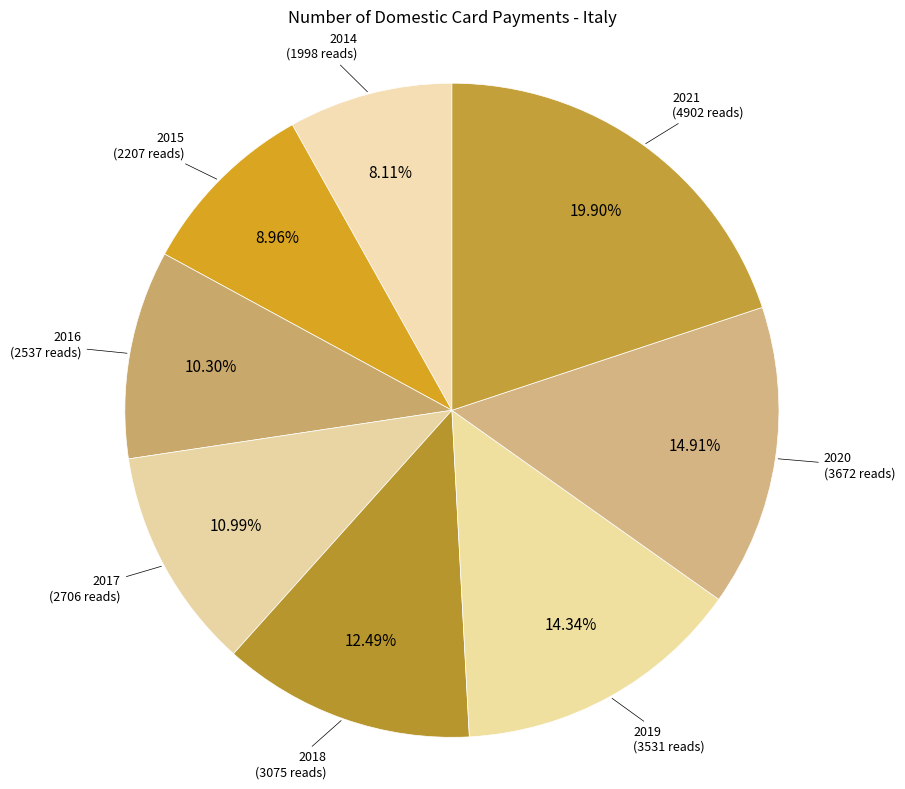

To the nearest percent, what portion does 2021 represent?

20%